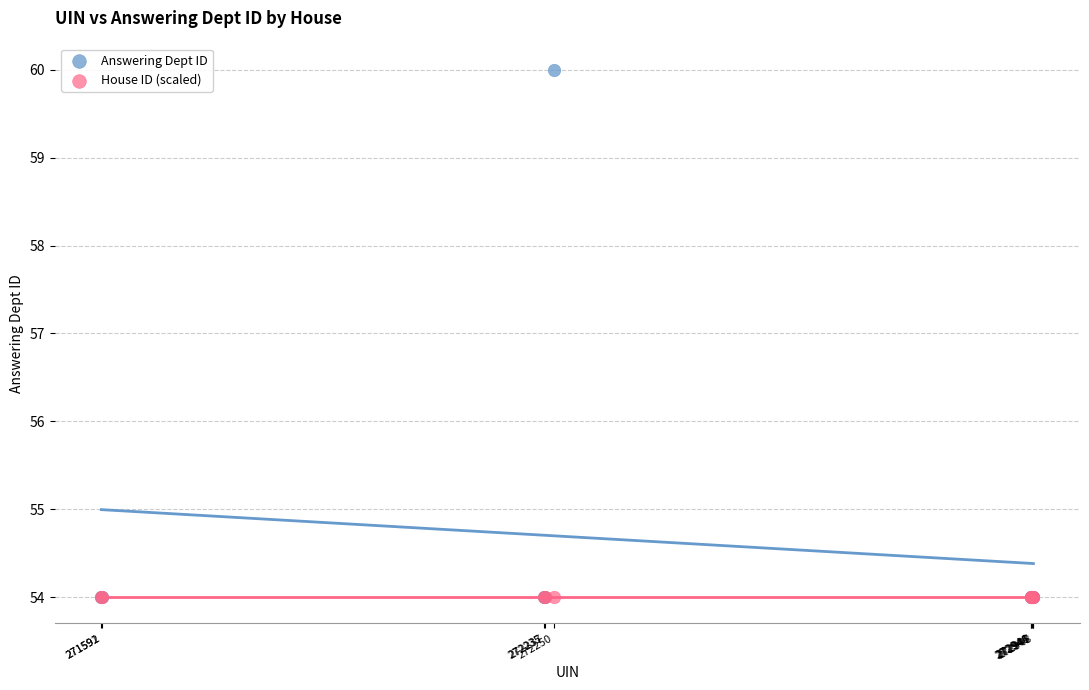

What are all the series names shown in the legend?

Answering Dept ID, House ID (scaled)